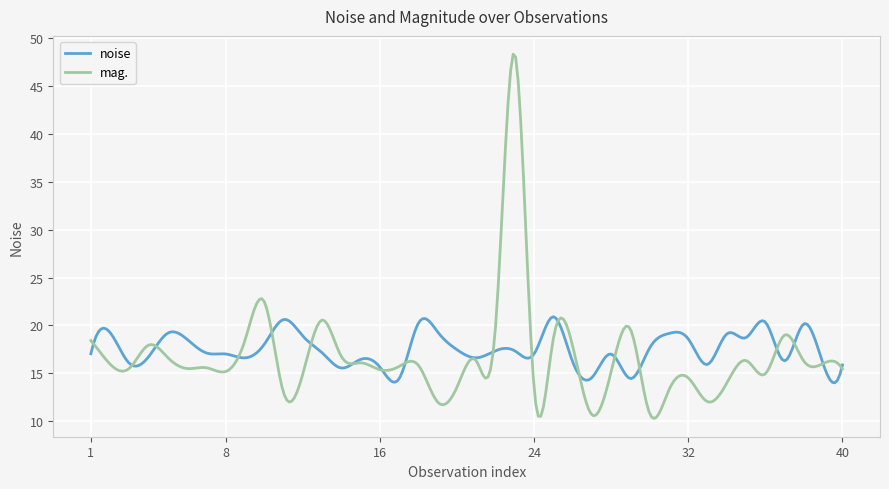

List the series in order of their overall mean, highest first.

noise, mag.